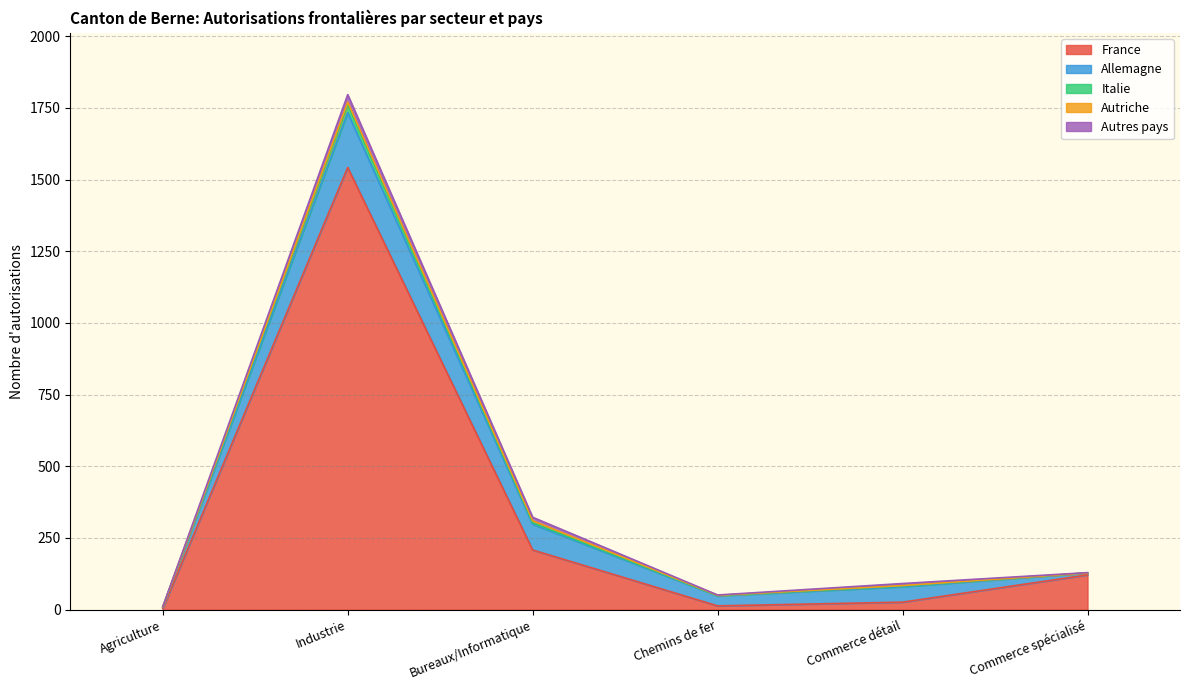

Reading left to right, extract all data points from this chart.

France: 4	1542	208	13	26	121
Allemagne: 5	191	90	35	54	7
Italie: 0	28	5	1	3	0
Autriche: 0	9	7	1	1	0
Autres pays: 1	26	12	1	7	1